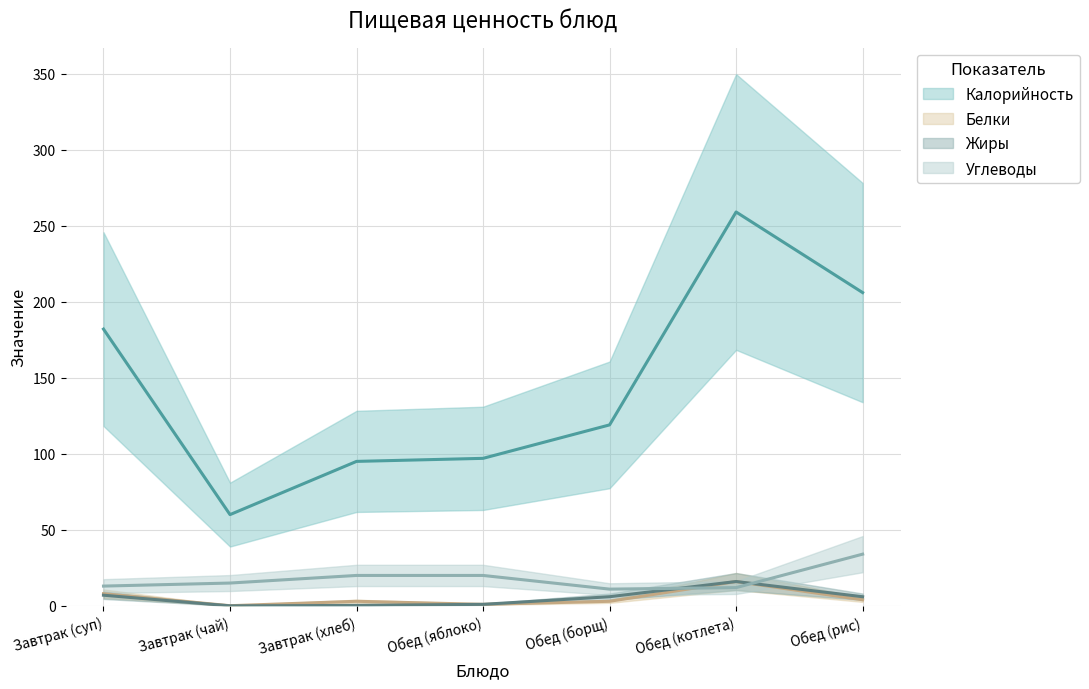

Between Завтрак (чай) and Обед (яблоко), which series saw the biggest shift?

Калорийность